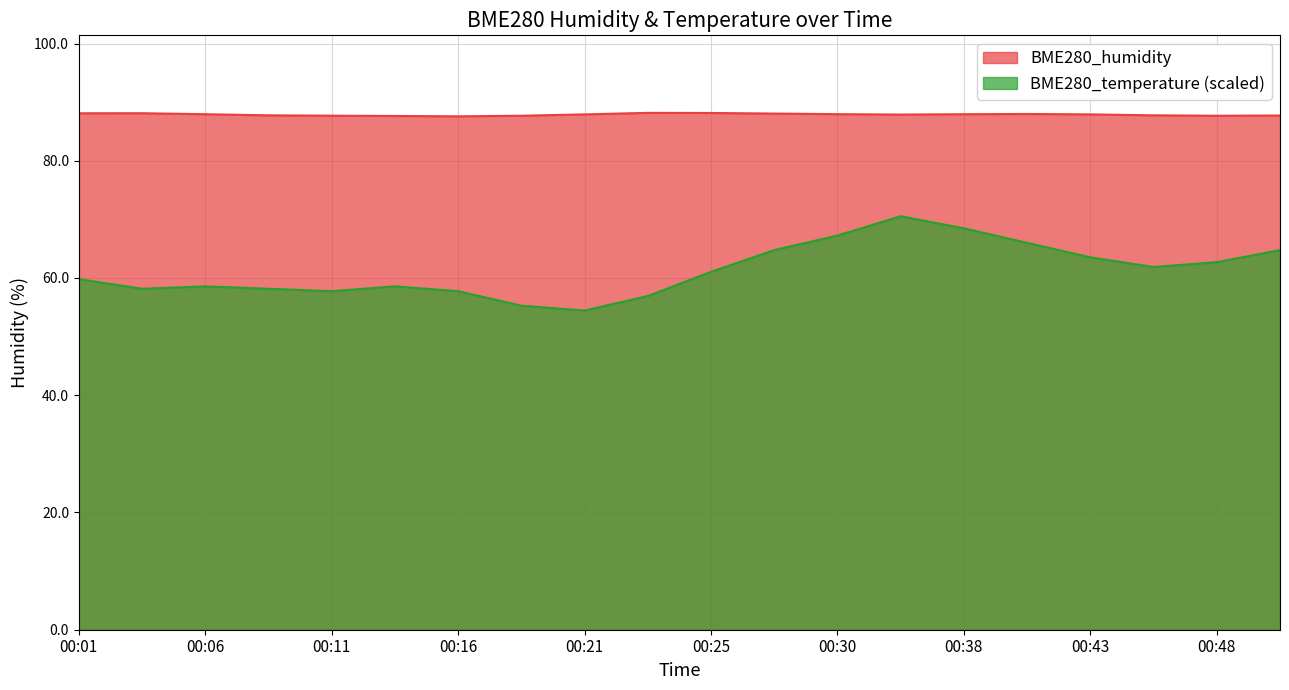

Reading left to right, what are all the values shown in this chart?

BME280_humidity: 00:01=88.1	00:03=88.1	00:06=87.9	00:08=87.8	00:11=87.7	00:13=87.6	00:16=87.6	00:18=87.7	00:21=87.9	00:23=88.2	00:25=88.2	00:28=88.0	00:30=88.0	00:35=87.9	00:38=87.9	00:40=88.0	00:43=87.9	00:45=87.8	00:48=87.7	00:50=87.7
BME280_temperature: 00:01=59.8	00:03=58.2	00:06=58.6	00:08=58.2	00:11=57.7	00:13=58.6	00:16=57.7	00:18=55.3	00:21=54.4	00:23=56.9	00:25=61.0	00:28=64.8	00:30=67.2	00:35=70.5	00:38=68.5	00:40=66.0	00:43=63.5	00:45=61.9	00:48=62.7	00:50=64.8